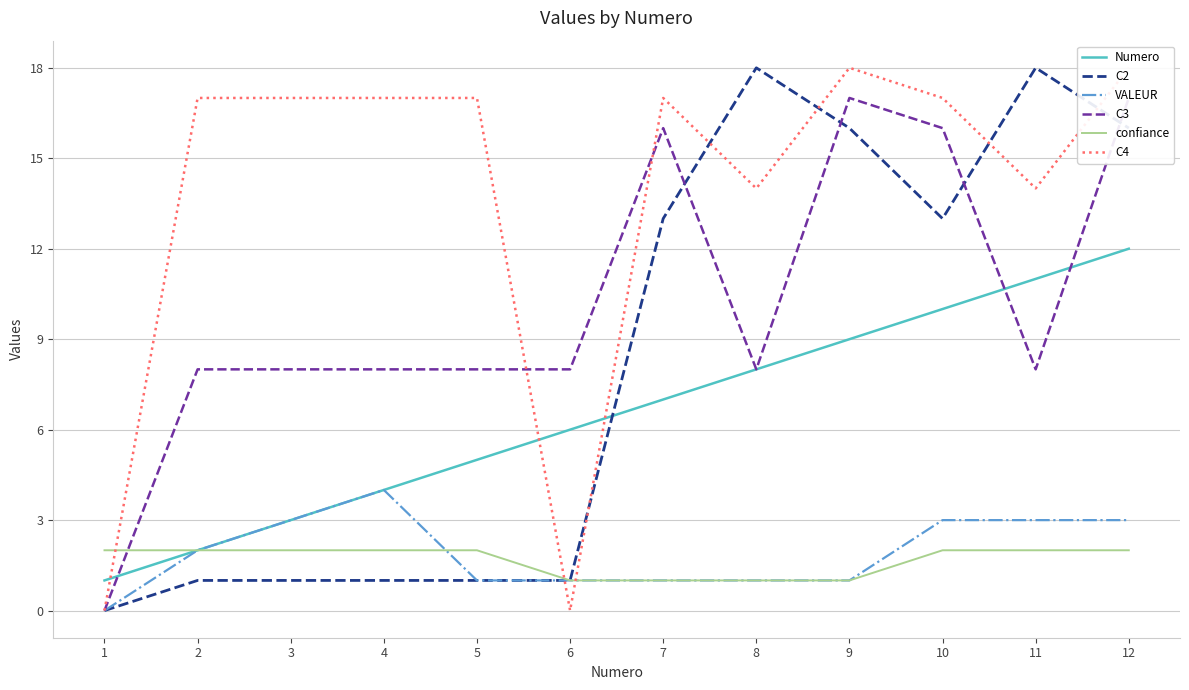

What is the difference between the second highest and minimum values in the C3 series?

17